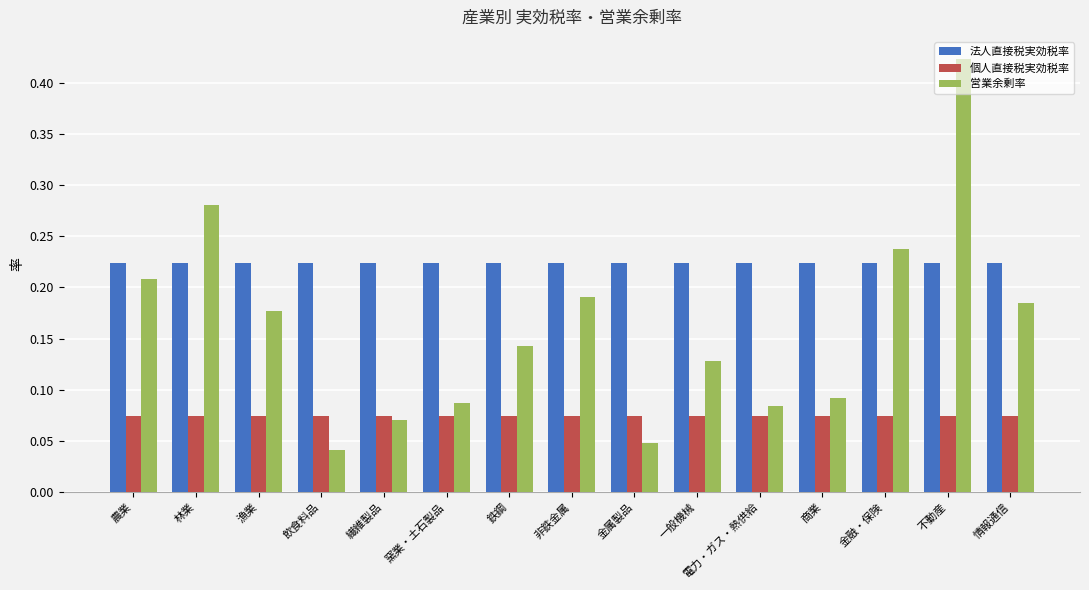

What is the total value across all series at 農業?

0.5